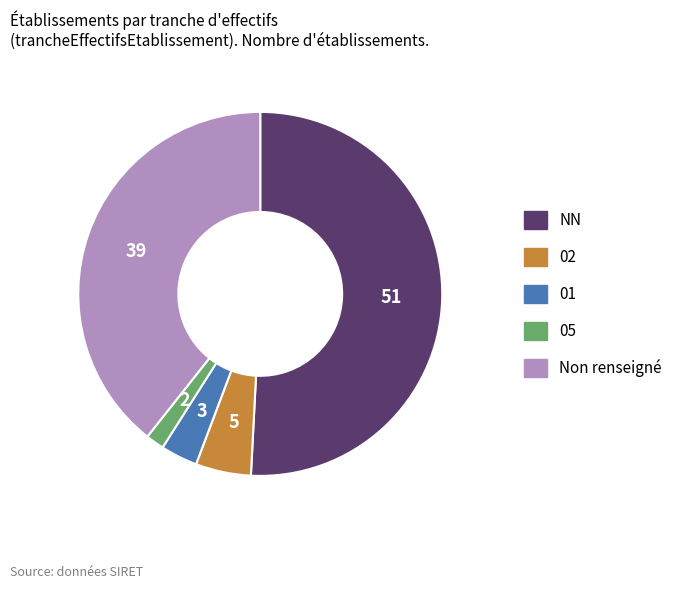

Is there a majority slice in this chart?

Yes